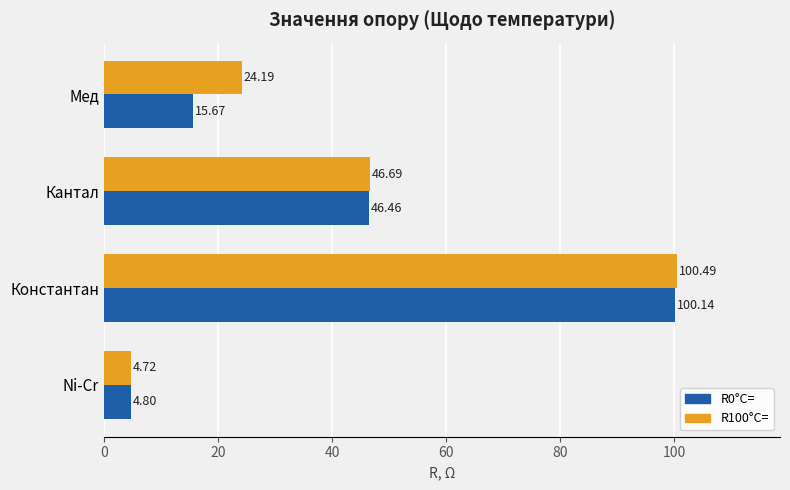

Rank the series by their average value, from lowest to highest.

R0°C=, R100°C=